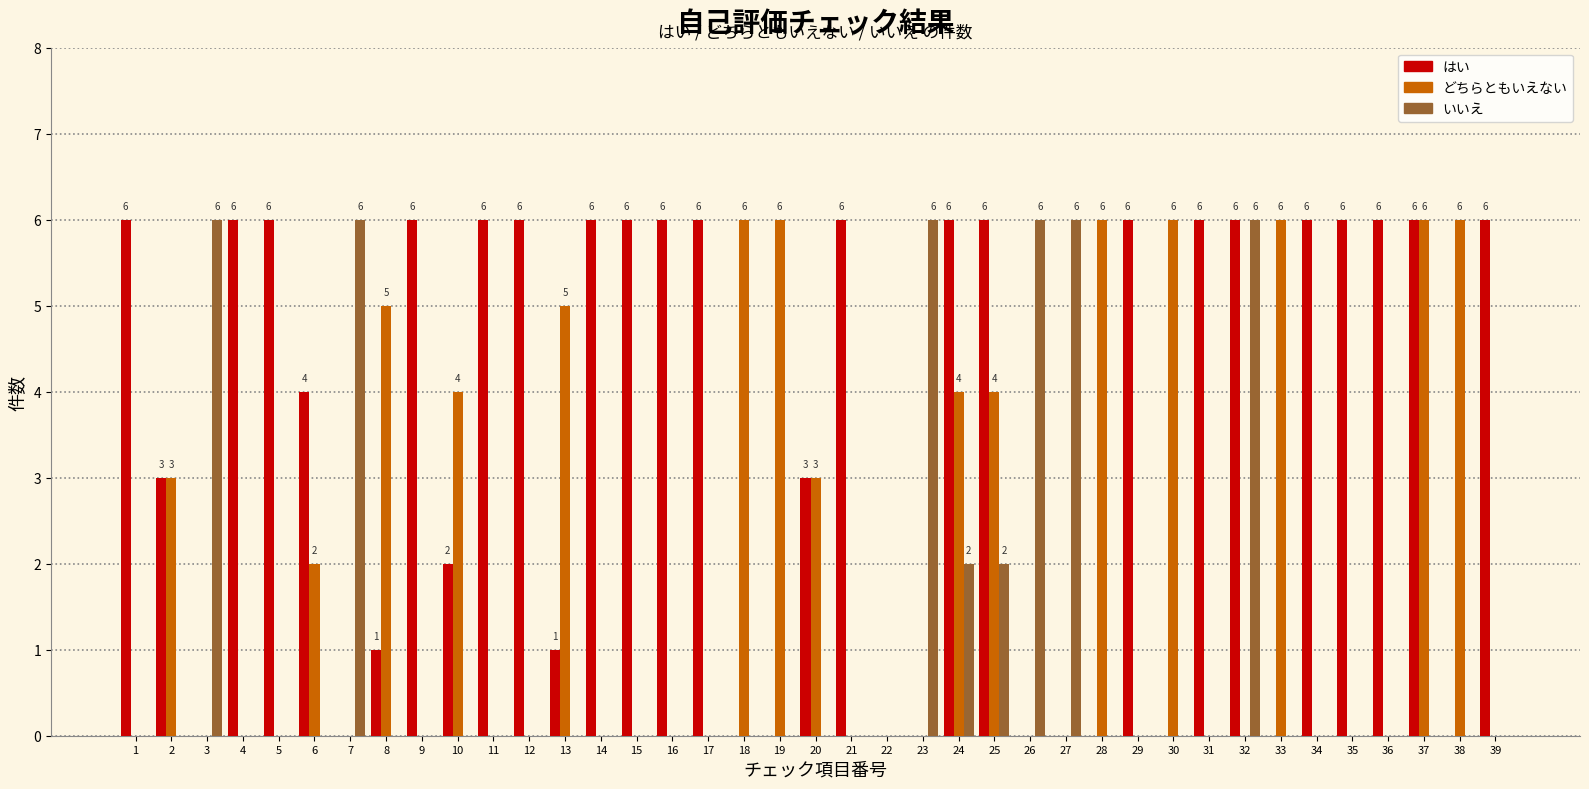

Is it true that はい equals 7 at 6?

False